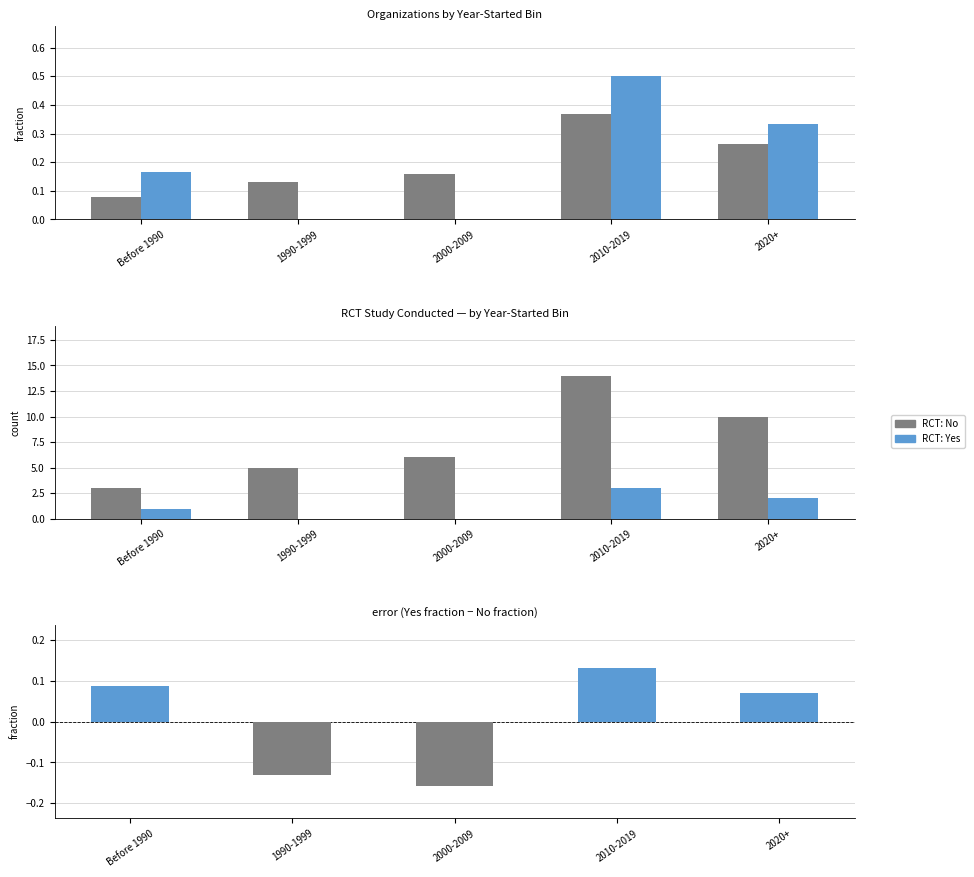

What is the difference between the maximum and minimum values in the Yes series?

0.5